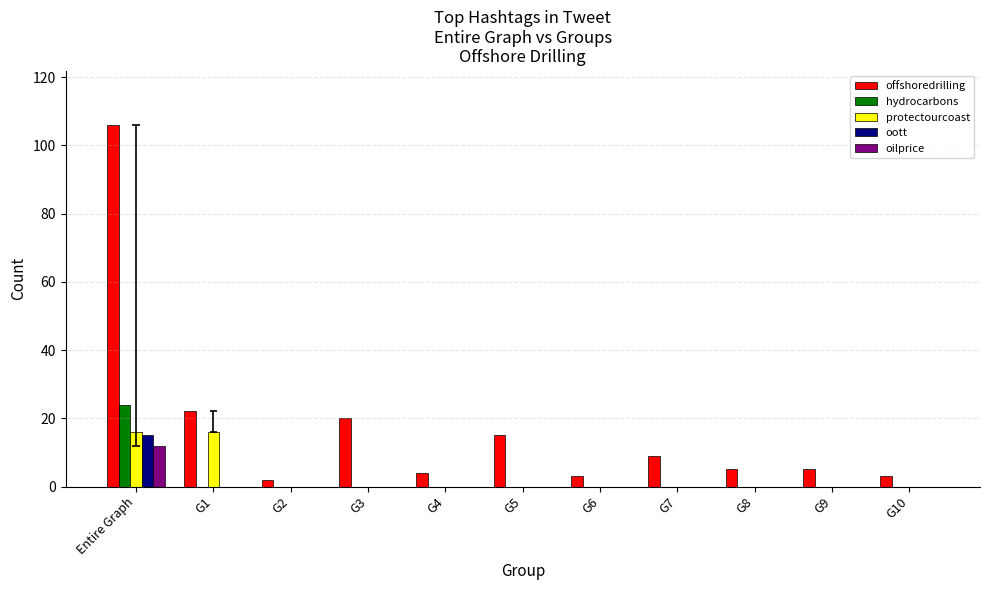

Where is offshoredrilling nearest to the value 54?

G1